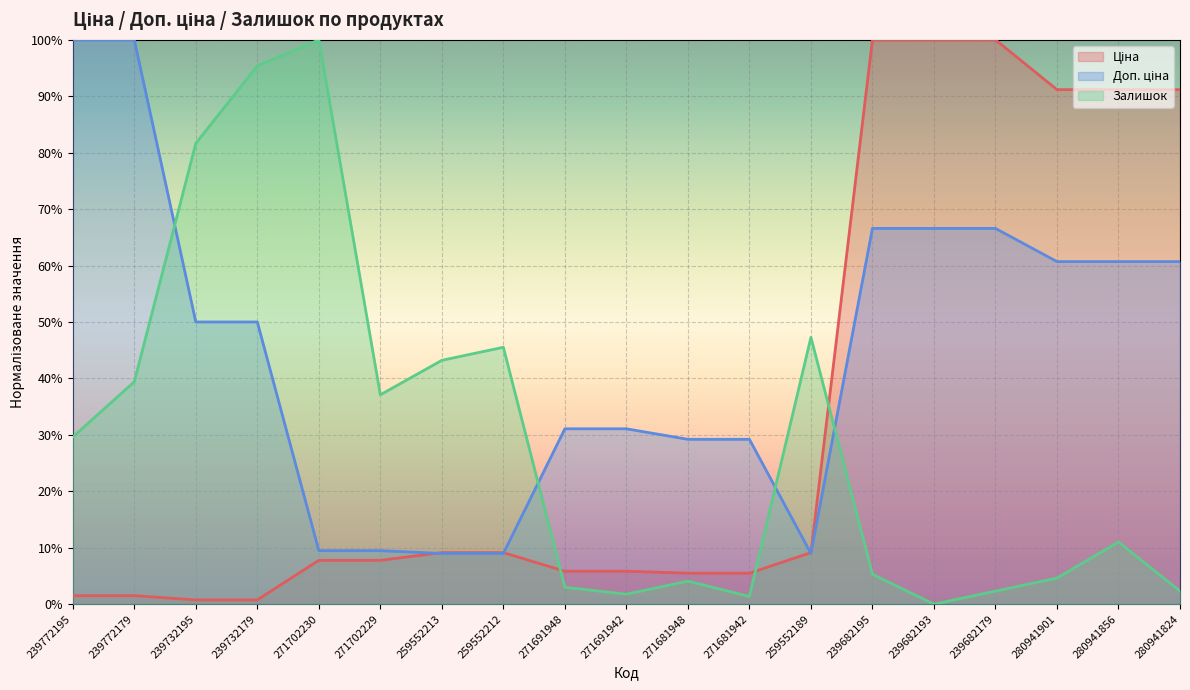

The Доп. ціна series shows 29.2 at 271681948. True or false?

True